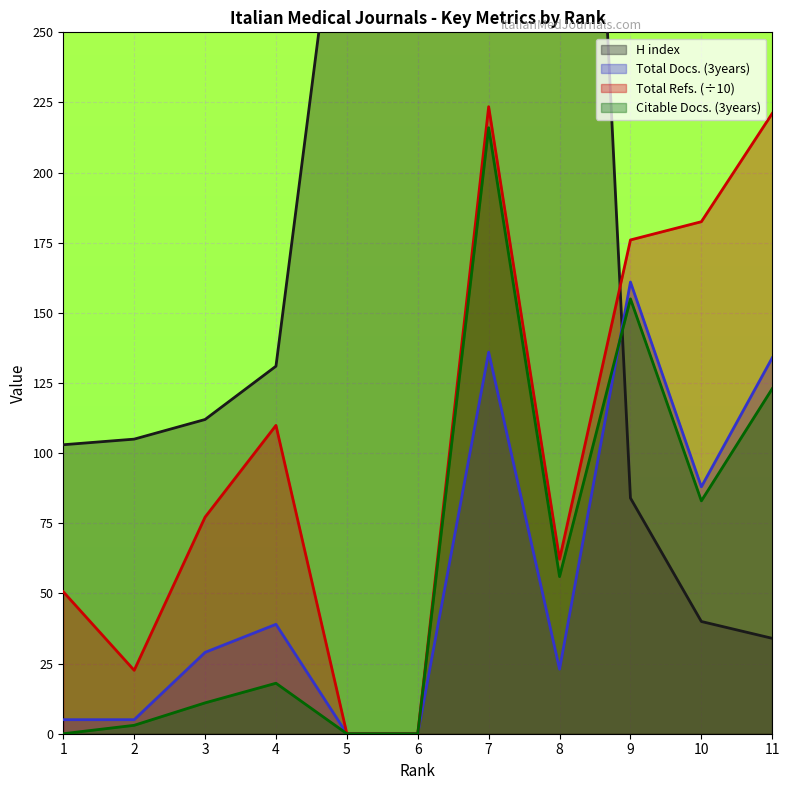

What value does the Total Refs. series have at 11?

221.1